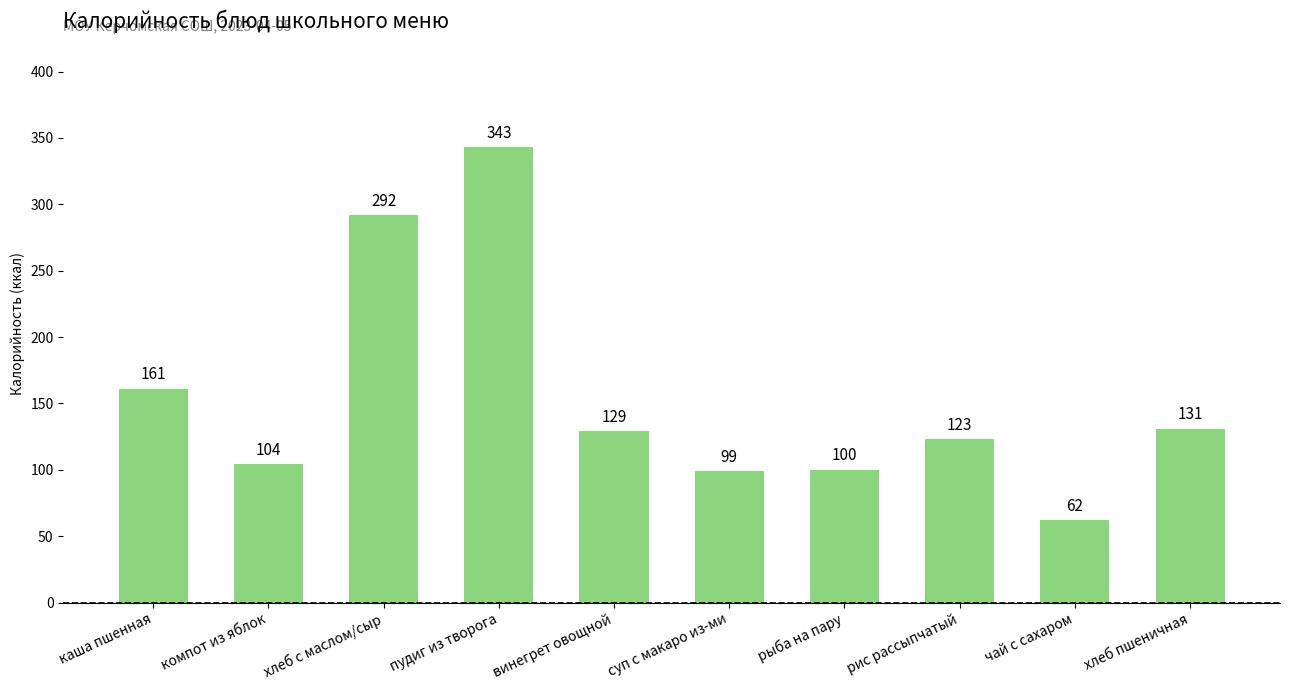

Where is the data nearest to the value 202?

каша пшенная